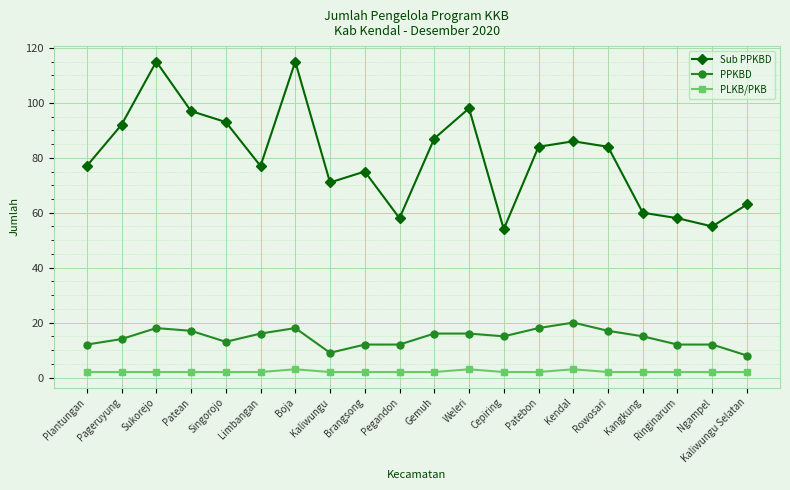

Where is the first local minimum for Sub PPKBD?

Limbangan